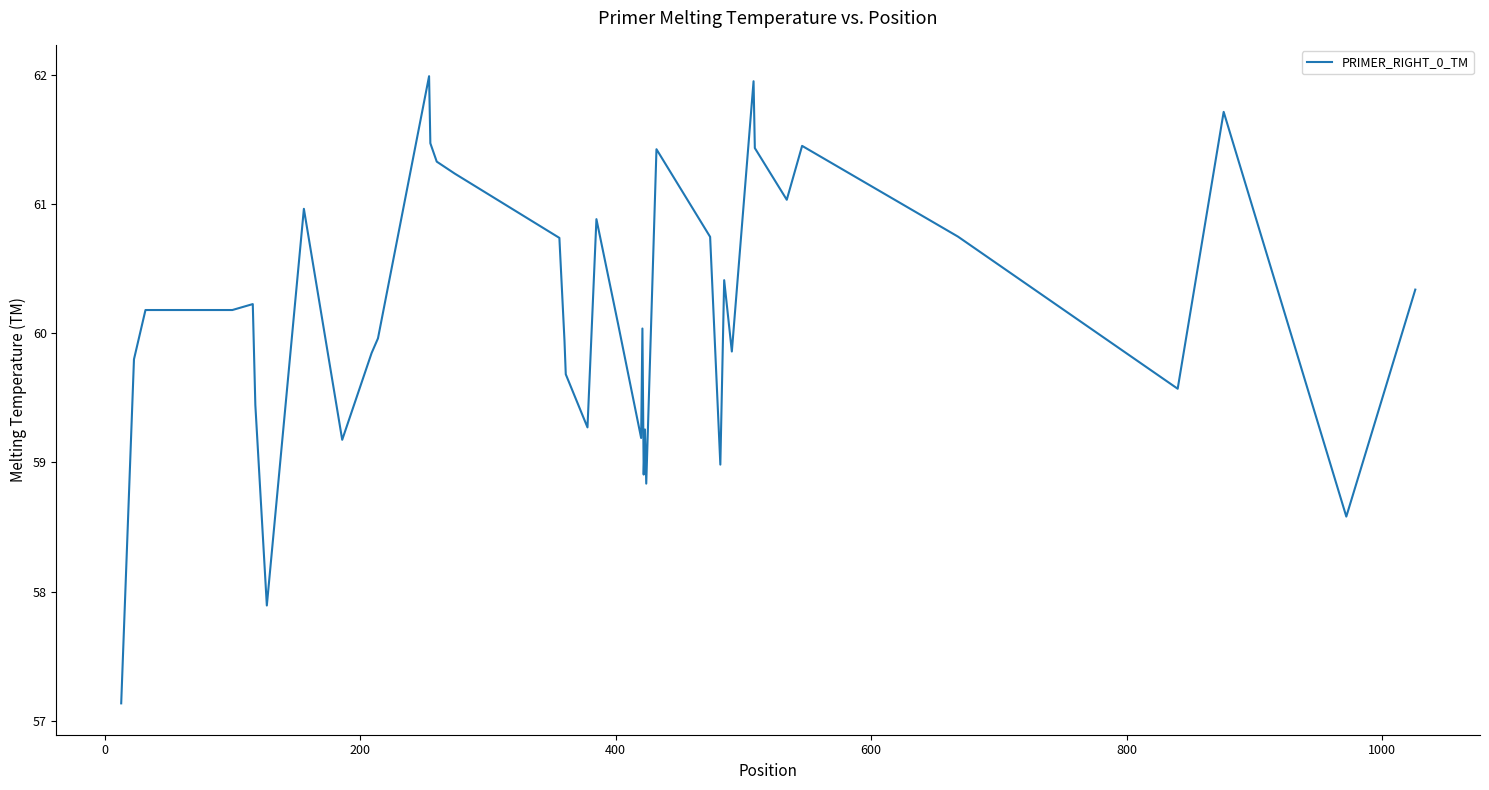

What is the smallest value displayed?

57.1